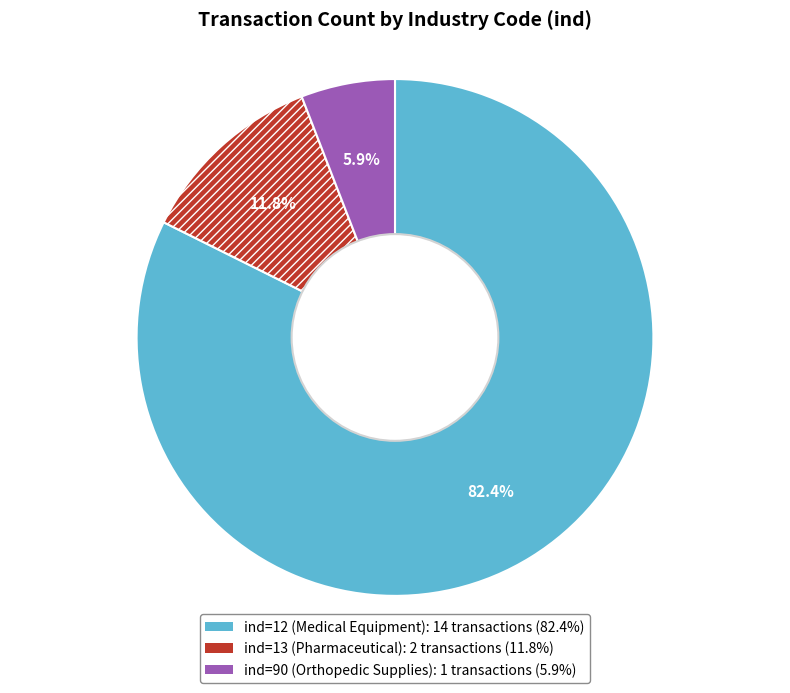

Is there a majority slice in this chart?

Yes